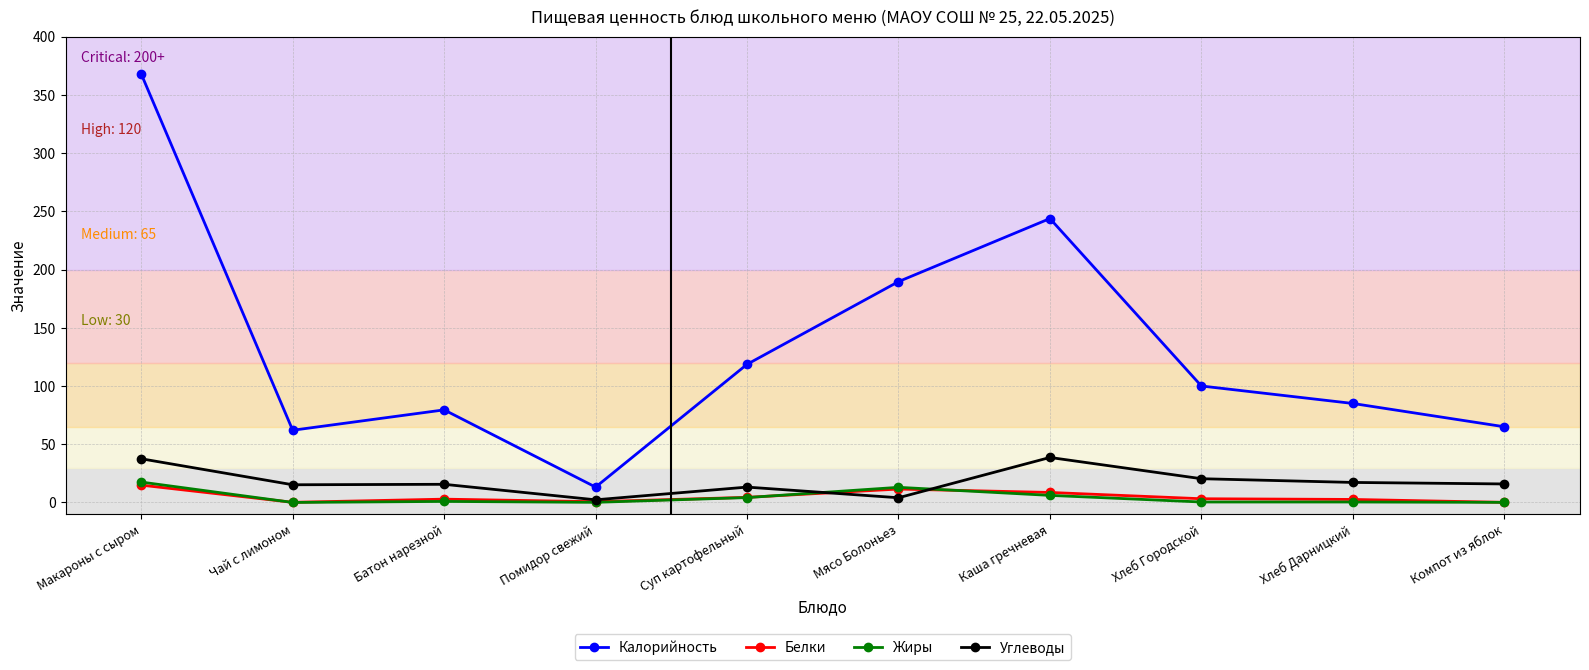

Where is the first local minimum for Калорийность?

Чай с лимоном